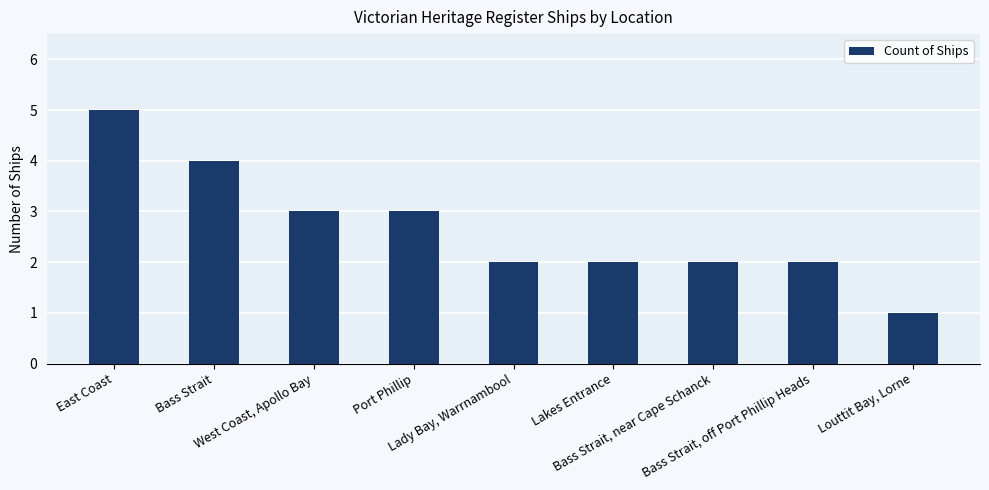

Is it true that the value at Lady Bay, Warrnambool is 2?

True